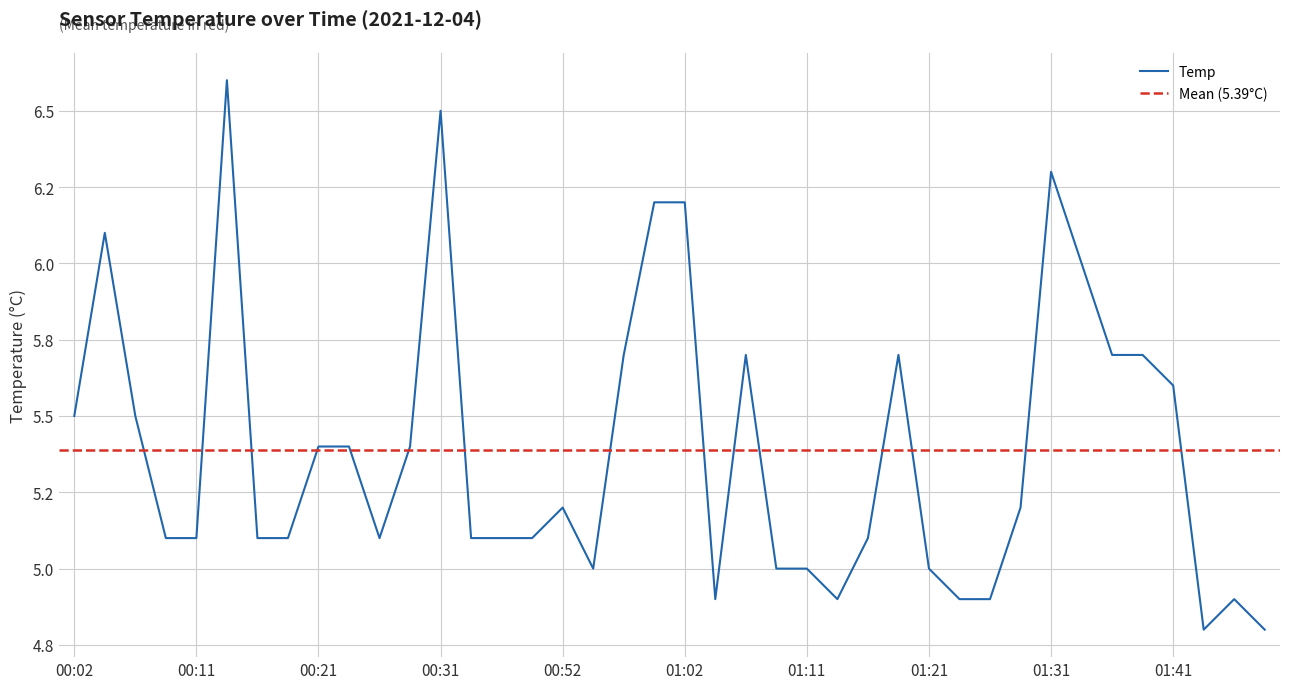

Reading left to right, list all the values displayed in this chart.

00:02=5.5	00:04=6.1	00:06=5.5	00:09=5.1	00:11=5.1	00:14=6.6	00:16=5.1	00:19=5.1	00:21=5.4	00:24=5.4	00:26=5.1	00:28=5.4	00:31=6.5	00:33=5.1	00:36=5.1	00:49=5.1	00:52=5.2	00:54=5.0	00:57=5.7	00:59=6.2	01:02=6.2	01:04=4.9	01:06=5.7	01:09=5.0	01:11=5.0	01:14=4.9	01:16=5.1	01:19=5.7	01:21=5.0	01:24=4.9	01:26=4.9	01:28=5.2	01:31=6.3	01:33=6.0	01:36=5.7	01:38=5.7	01:41=5.6	01:43=4.8	01:46=4.9	01:48=4.8